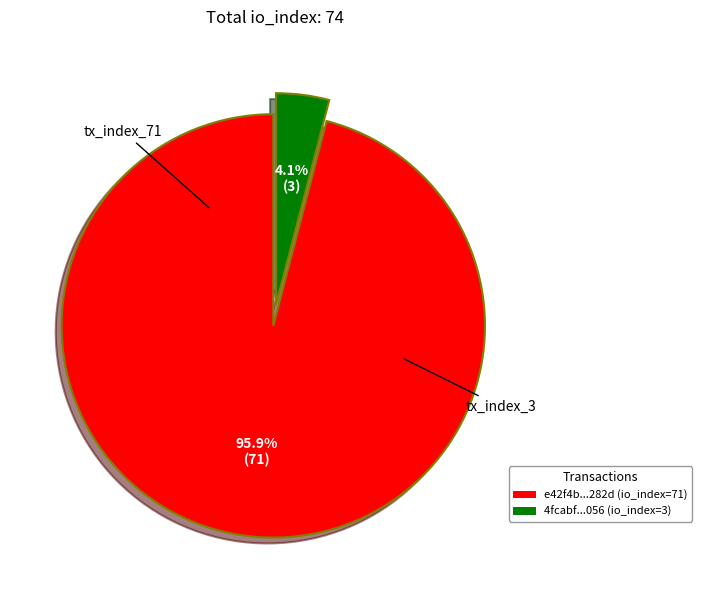

How many slices are in this pie chart?

2